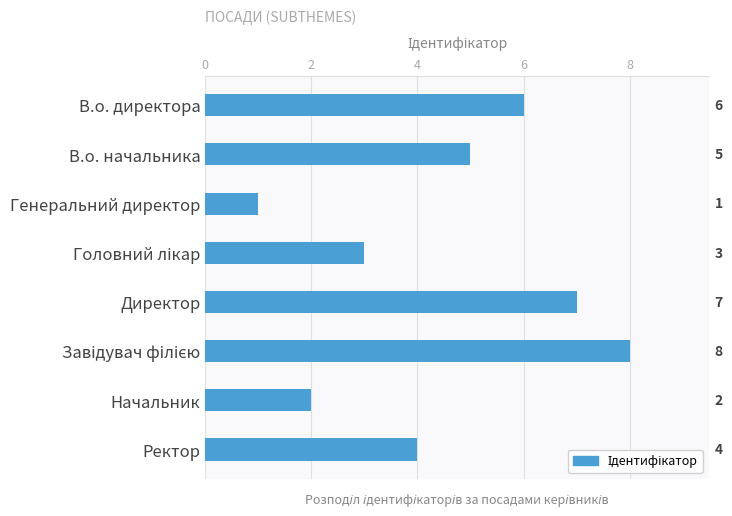

What is the difference between the values at Генеральний директор and Ректор?

3